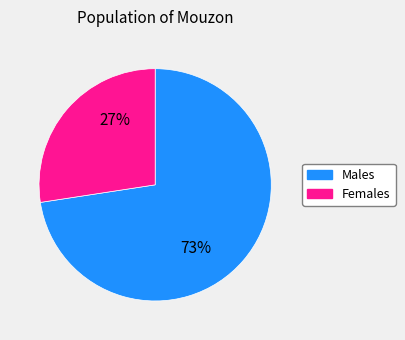

Is there a majority slice in this chart?

Yes